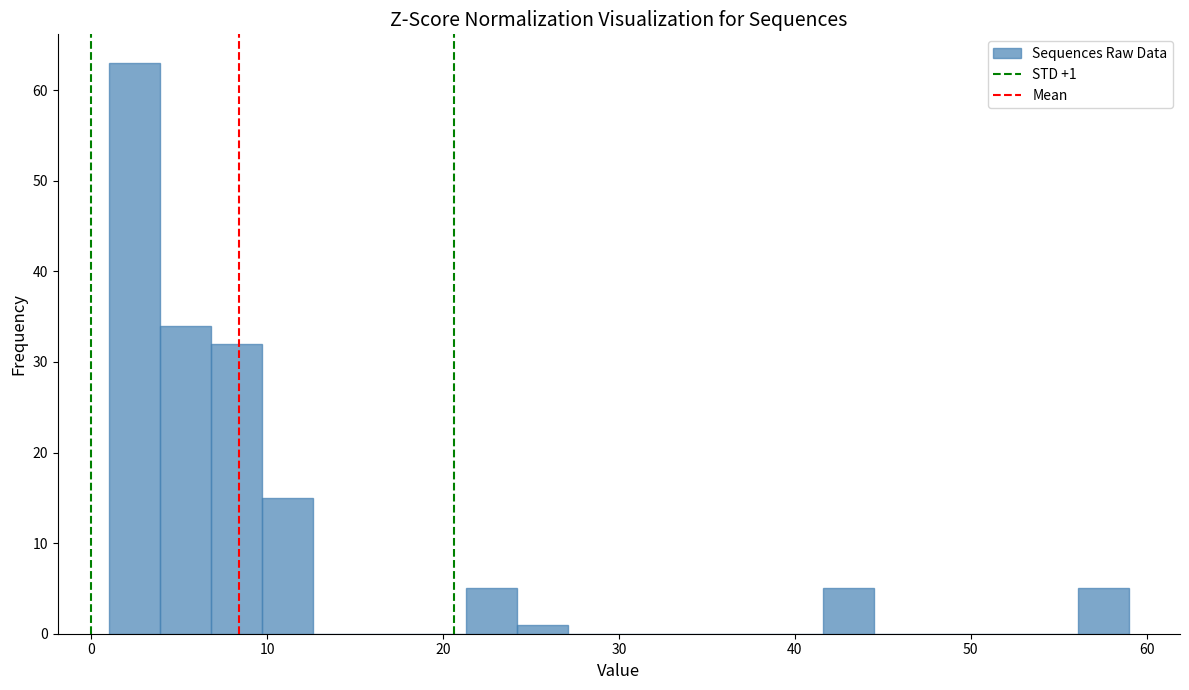

Around what value on the x-axis is the tallest bar? Give the approximate position of its centre, as read against the axis.

2